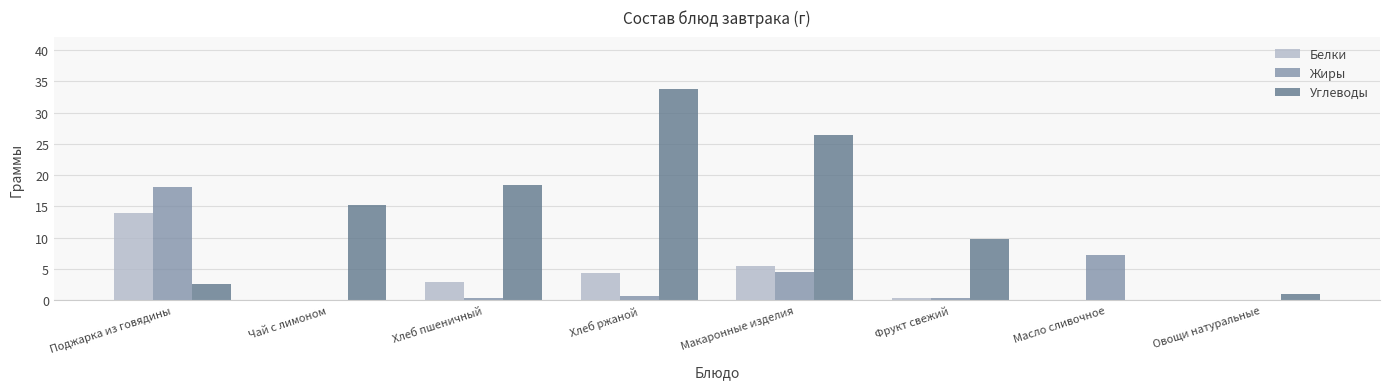

Between Поджарка из говядины and Овощи натуральные, which series saw the biggest shift?

Жиры